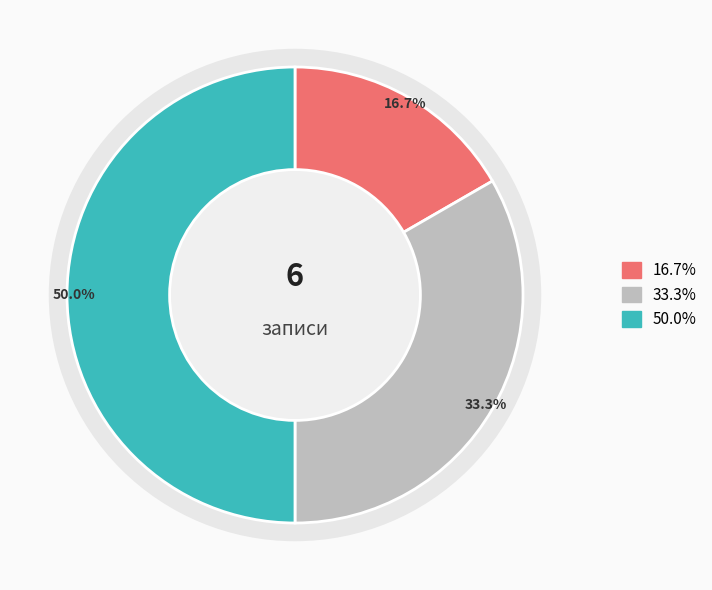

How many slices are in this pie chart?

3